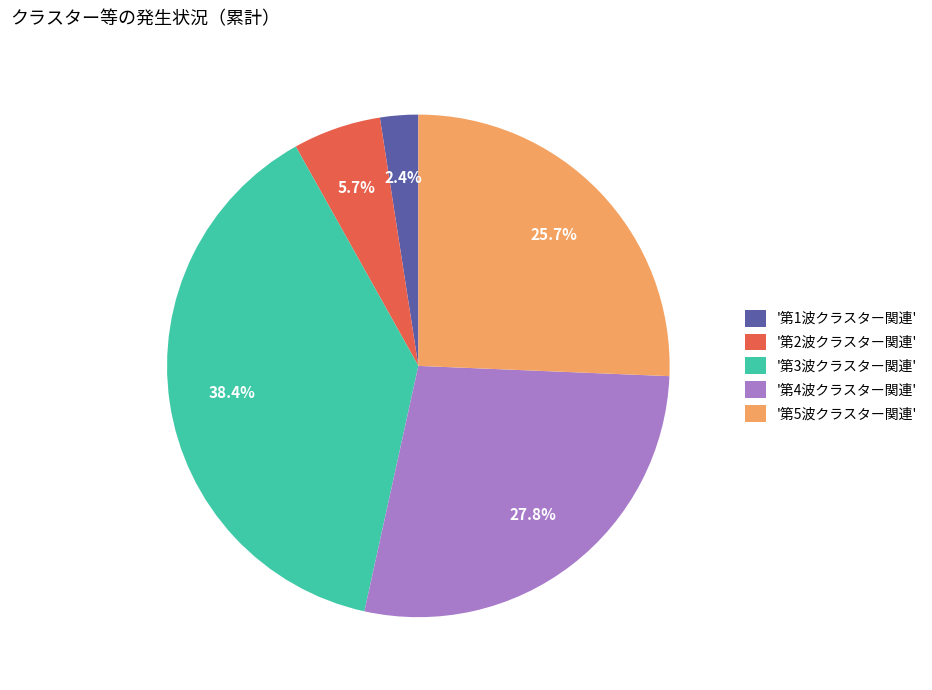

Which slice is the largest?

'第3波クラスター関連'